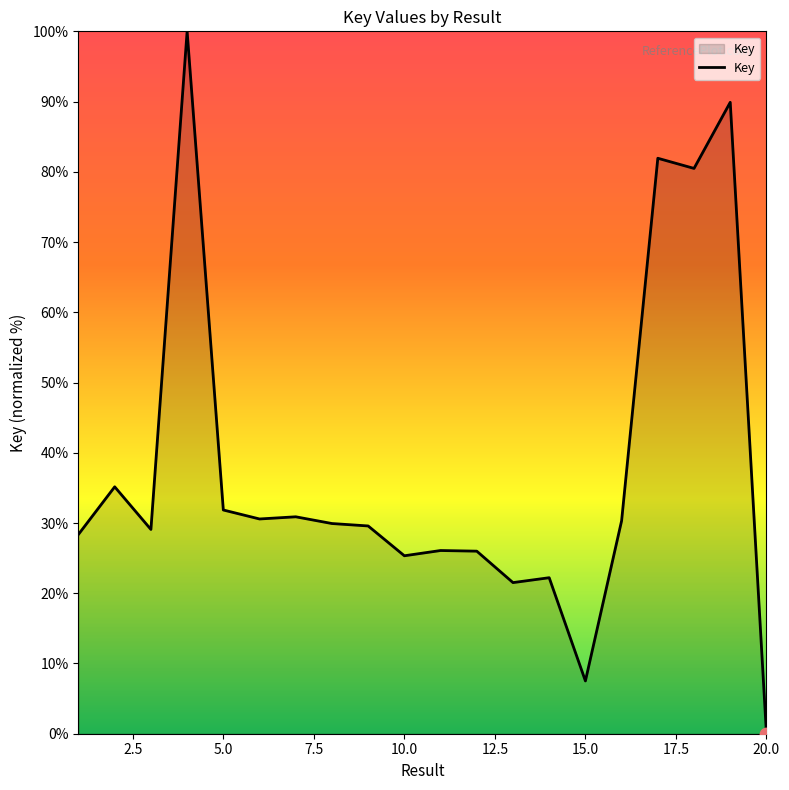

What is the greatest value displayed?

100.0